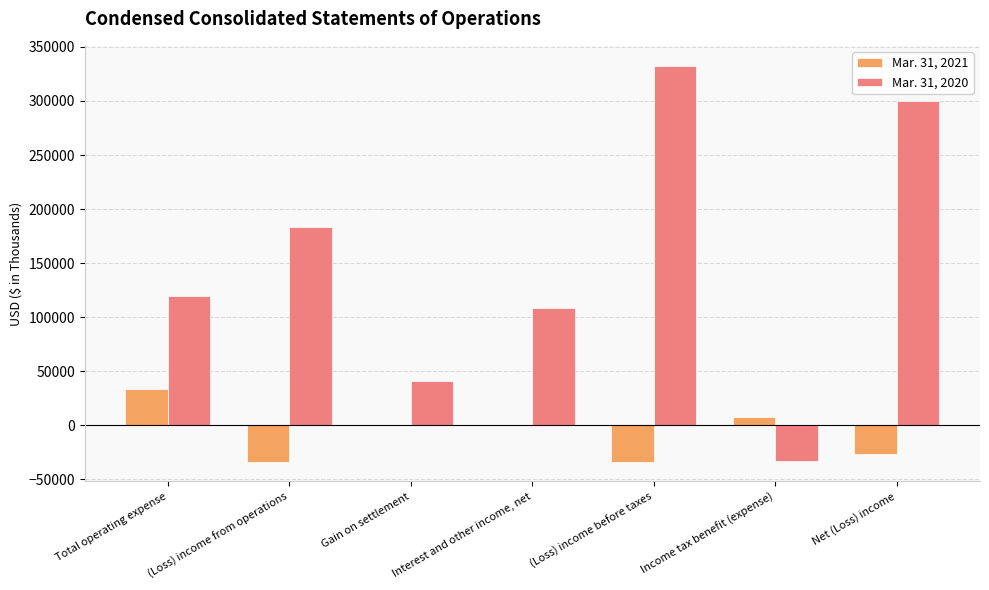

What are all the series names shown in the legend?

Mar. 31, 2021, Mar. 31, 2020